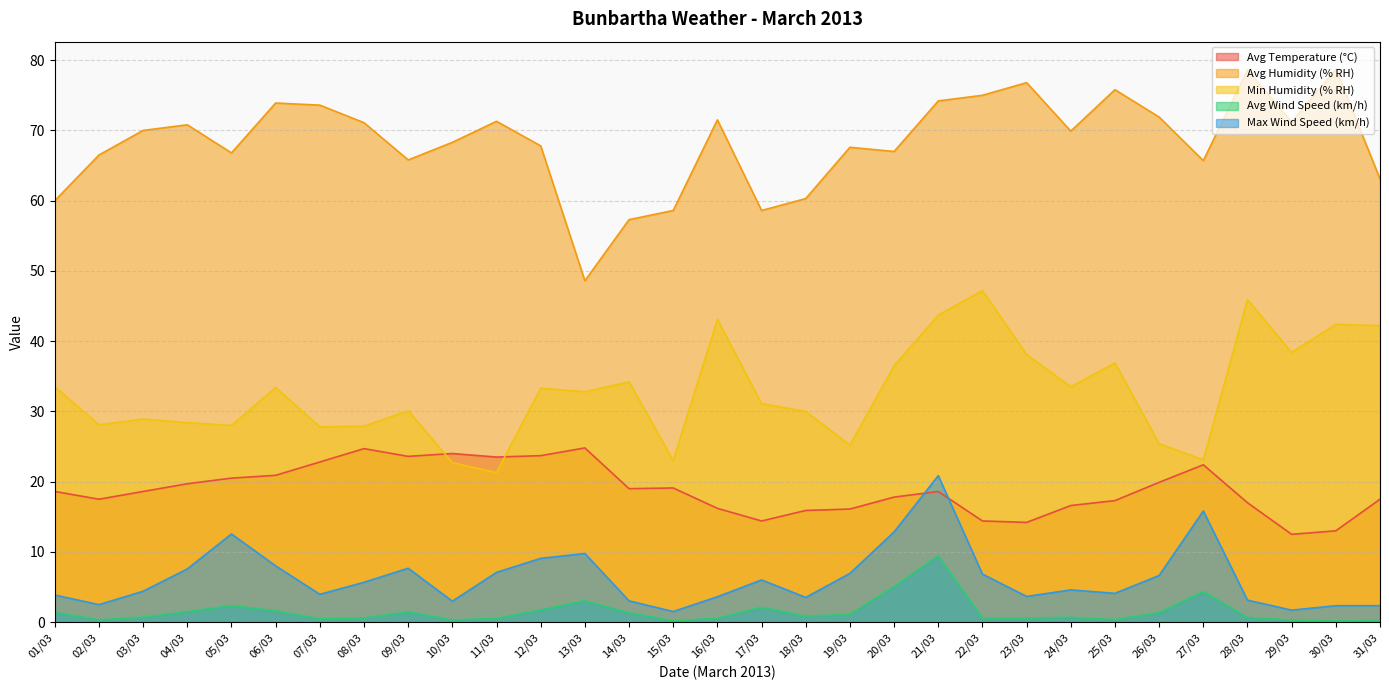

Reading left to right, list all the values displayed in this chart.

Avg Temperature (°C): 18.6	17.5	18.6	19.7	20.5	20.9	22.8	24.7	23.6	24.0	23.5	23.7	24.8	19.0	19.1	16.2	14.4	15.9	16.1	17.8	18.6	14.4	14.2	16.6	17.3	19.9	22.4	17.0	12.5	13.0	17.5
Avg Humidity (% RH): 60.0	66.5	70.0	70.8	66.8	73.9	73.6	71.1	65.8	68.3	71.3	67.8	48.6	57.3	58.6	71.5	58.6	60.3	67.6	67.0	74.2	75.0	76.8	69.9	75.8	71.9	65.7	78.6	71.2	78.7	63.1
Min Humidity (% RH): 33.5	28.1	28.9	28.4	28.0	33.4	27.8	27.9	30.1	22.7	21.3	33.3	32.8	34.2	23.0	43.1	31.1	30.0	25.2	36.5	43.7	47.2	38.1	33.5	36.9	25.4	23.1	45.9	38.4	42.4	42.2
Avg Wind Speed (km/h): 1.4	0.3	0.7	1.5	2.4	1.6	0.5	0.6	1.5	0.3	0.5	1.7	3.0	1.3	0.2	0.6	2.1	0.8	1.1	5.1	9.5	0.6	0.6	0.7	0.3	1.4	4.3	0.7	0.3	0.2	0.2
Max Wind Speed (km/h): 3.9	2.5	4.4	7.6	12.6	8.0	4.0	5.7	7.7	3.0	7.1	9.1	9.8	3.0	1.5	3.6	6.0	3.5	6.9	12.8	20.9	6.8	3.7	4.6	4.1	6.6	15.8	3.1	1.7	2.3	2.3